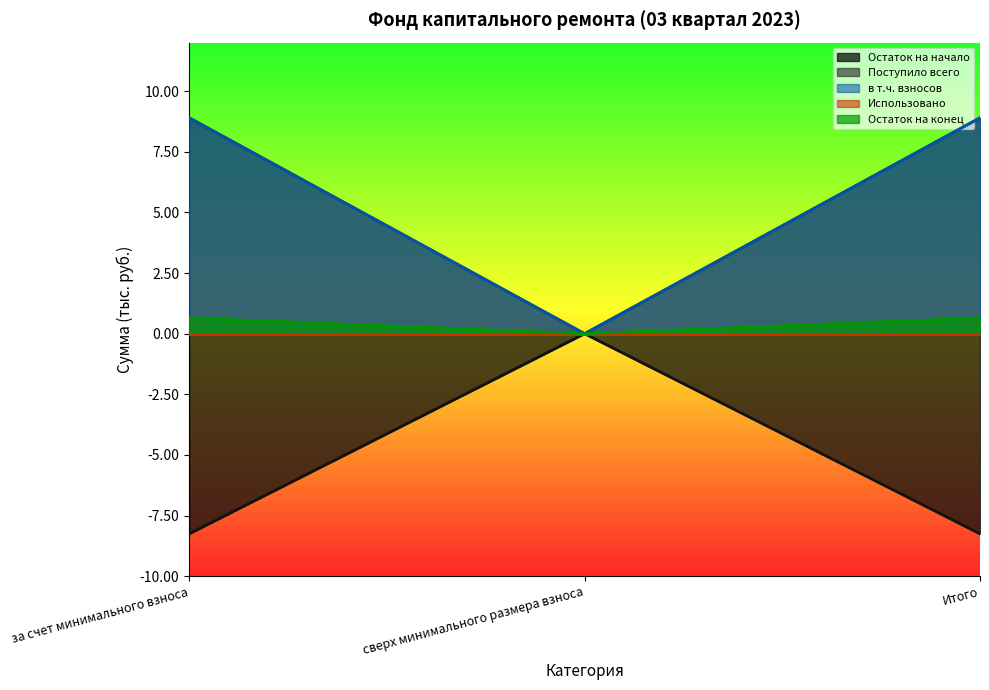

Does the chart display data point markers on the line(s)?

No